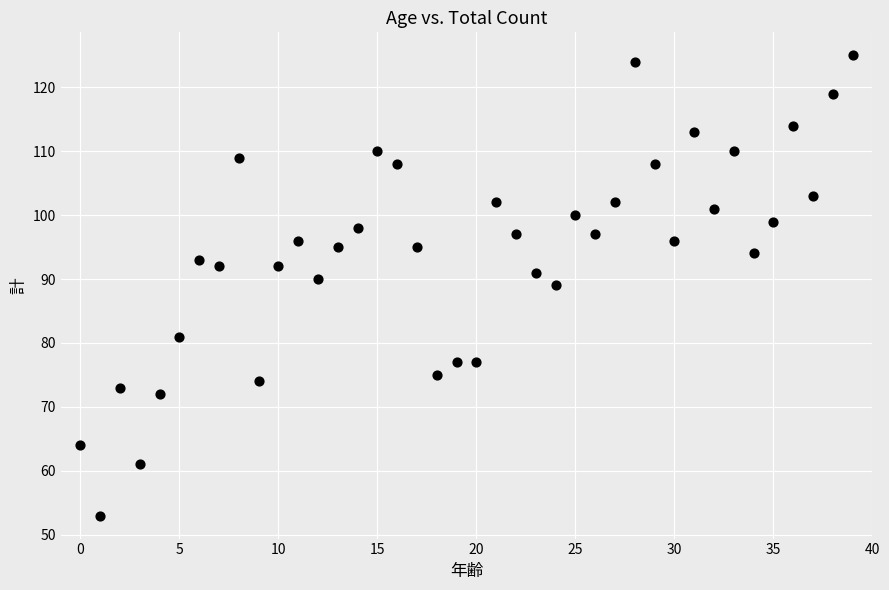

Count the number of points in this scatter plot.

40